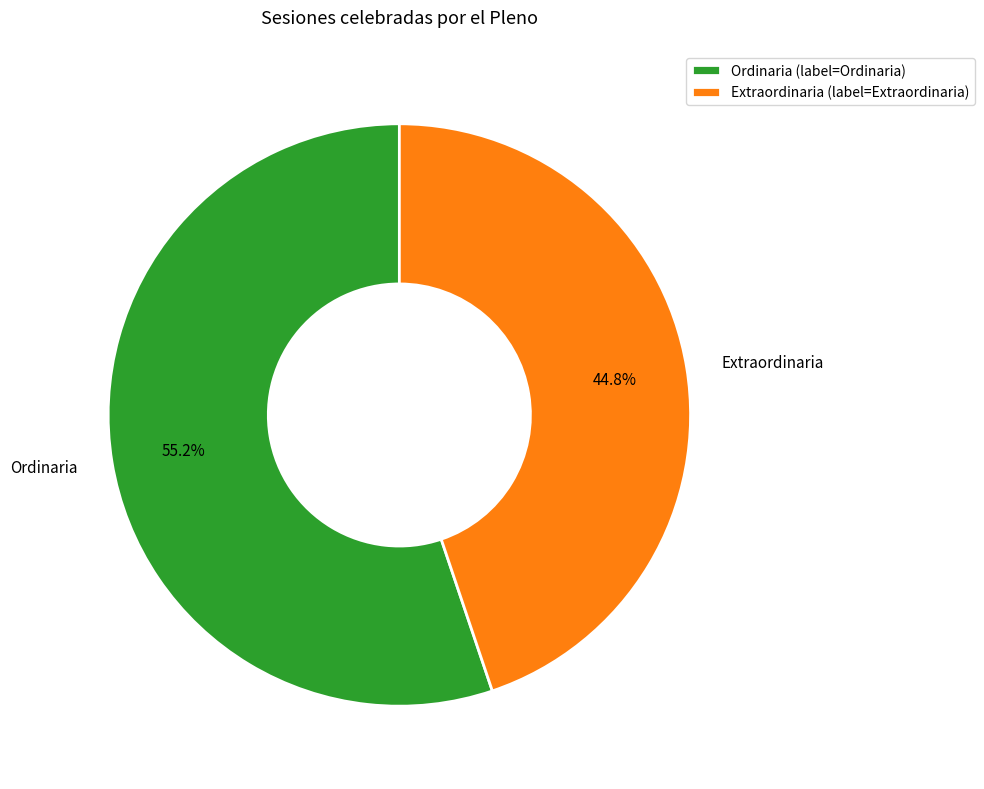

To the nearest percent, what is the difference between the Ordinaria and Extraordinaria slice percentages?

10%